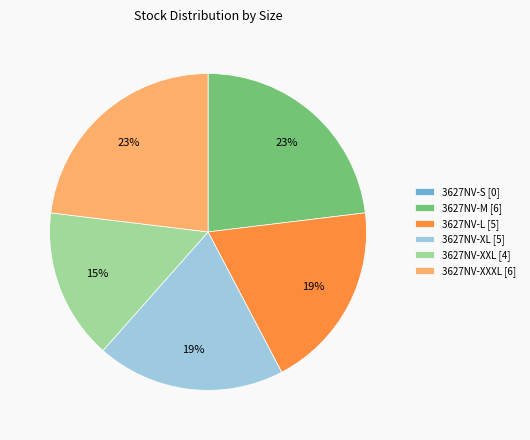

To the nearest percent, what percentage of the pie is 3627NV-XXL [4]?

15%